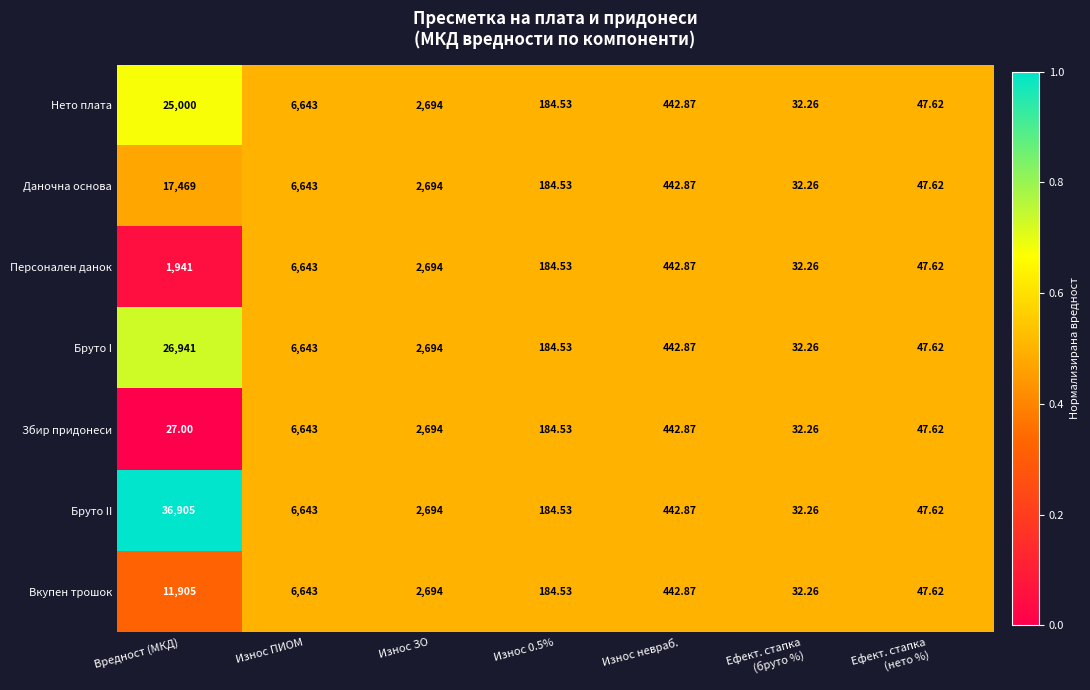

What is the maximum value shown in the chart?

36905.0